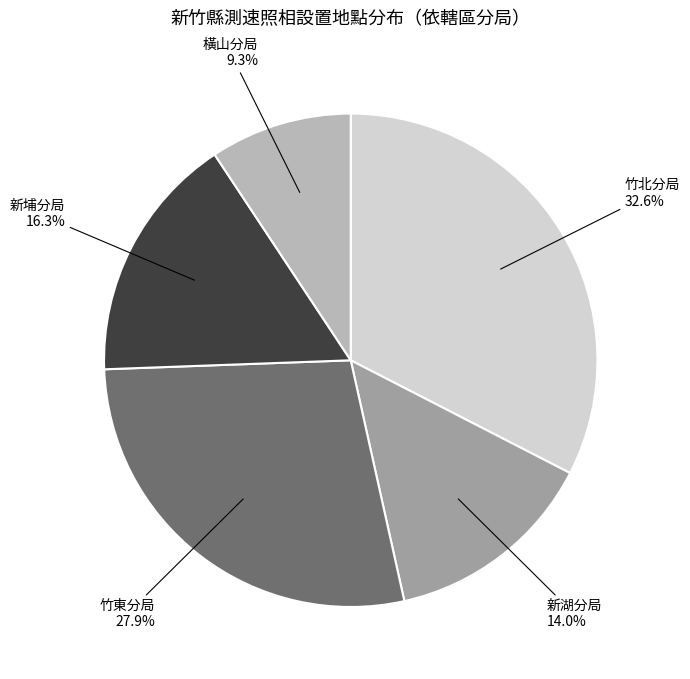

True or false: 竹北分局 accounts for 33% of the total.

True